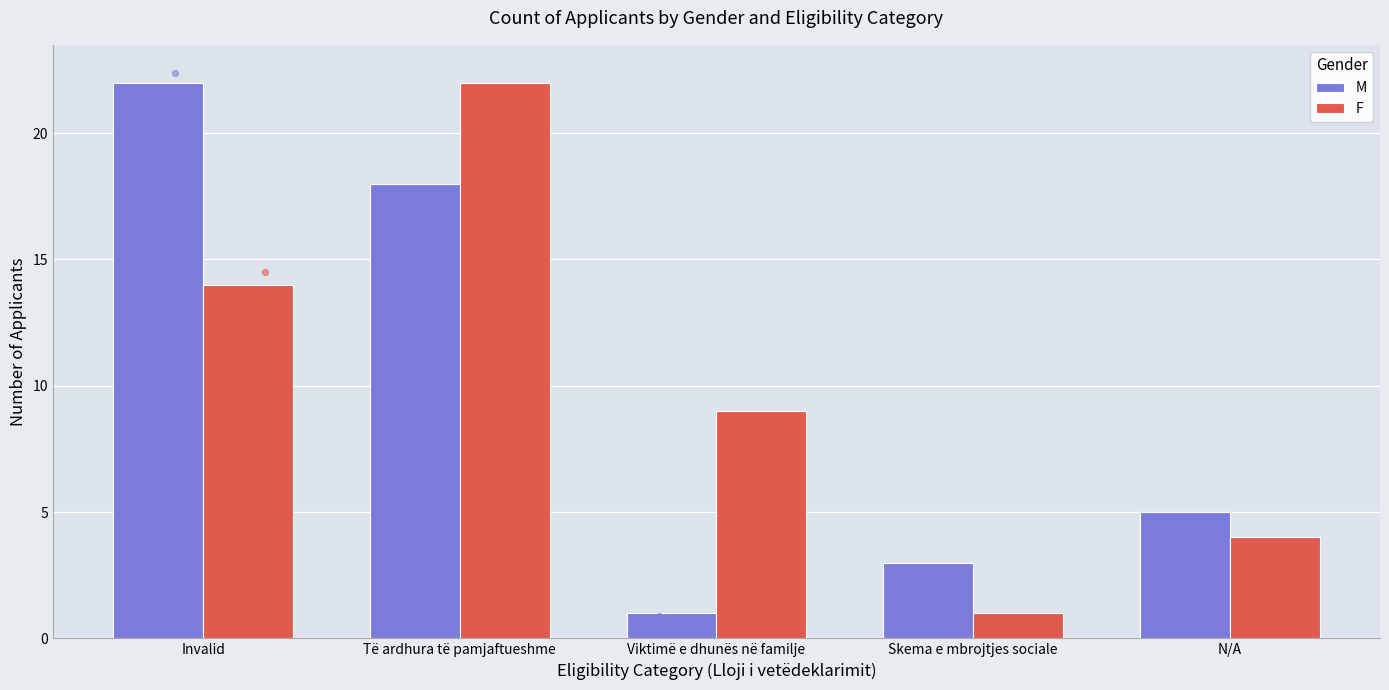

At which category is the sum across all series the highest?

Të ardhura të pamjaftueshme